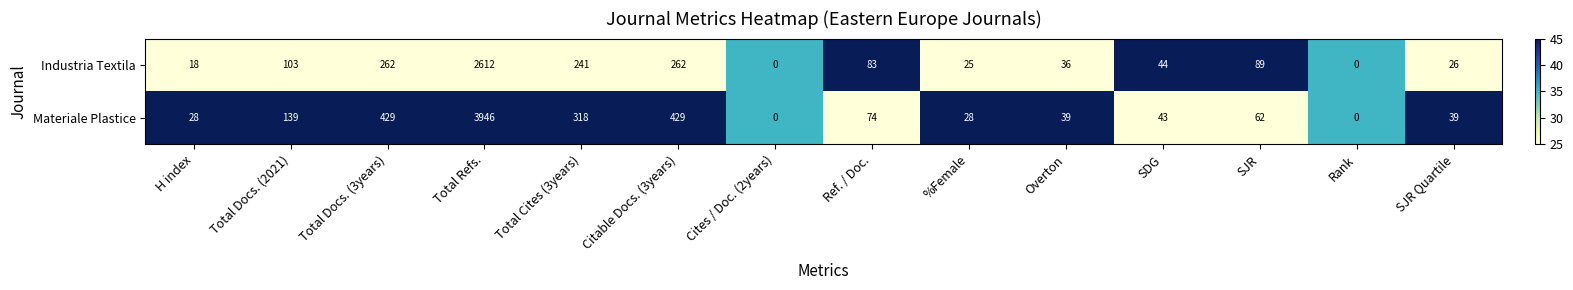

Is it true that Industria Textila equals 44 at SDG?

True